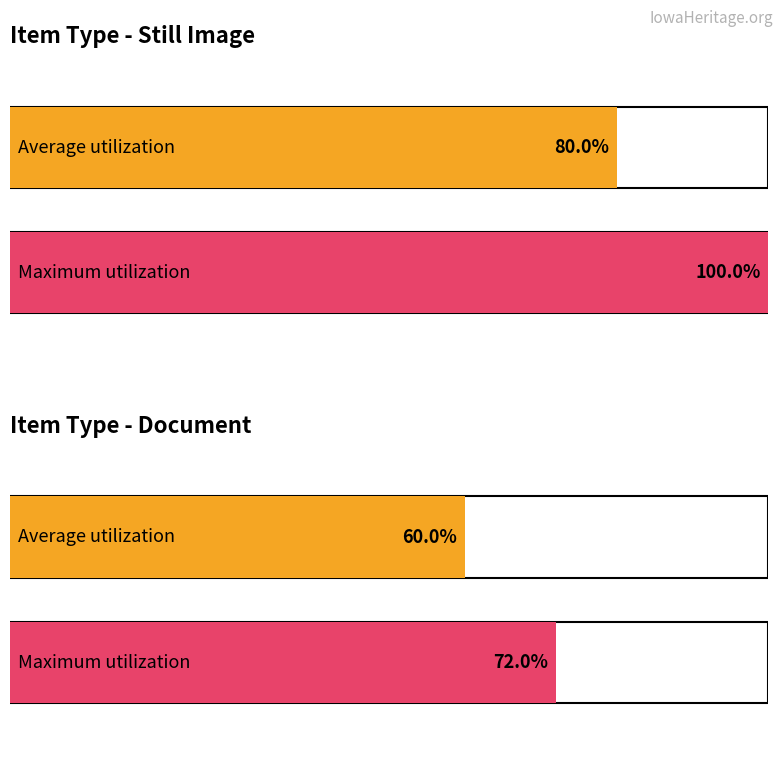

At which category is the sum across all series the highest?

Still Image